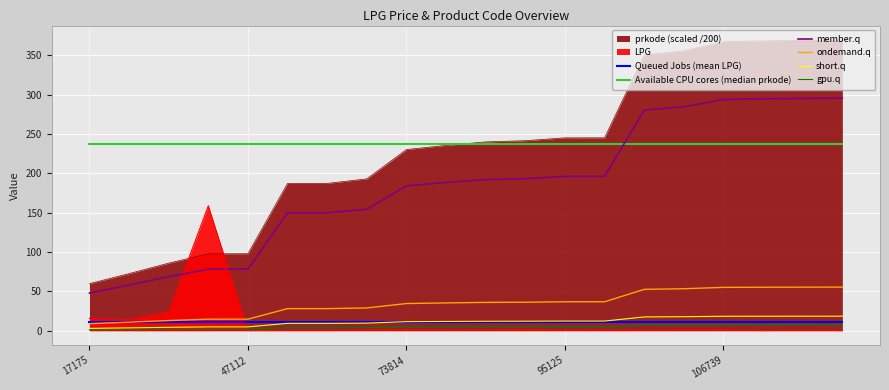

Where is Queued Jobs (mean LPG) nearest to the value 11?

17175